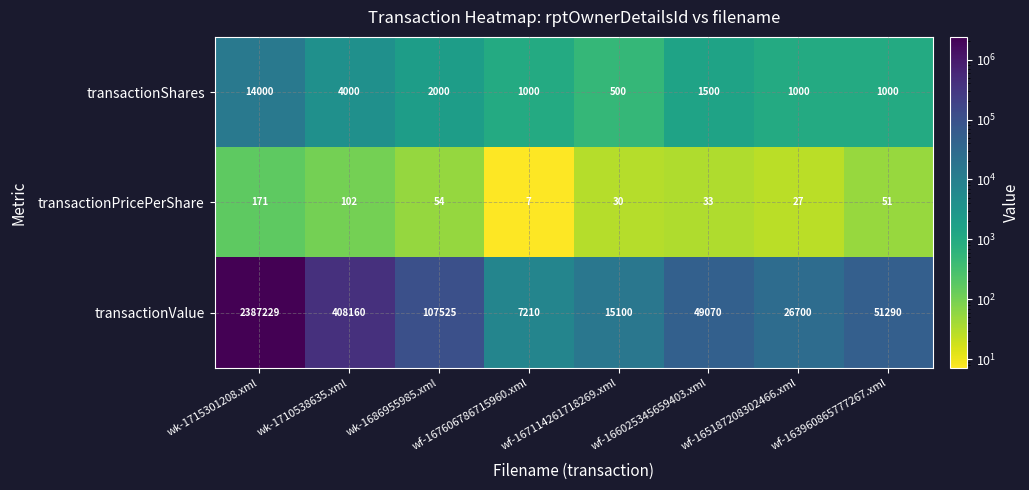

At how many categories does at least one series exceed 1084299?

1